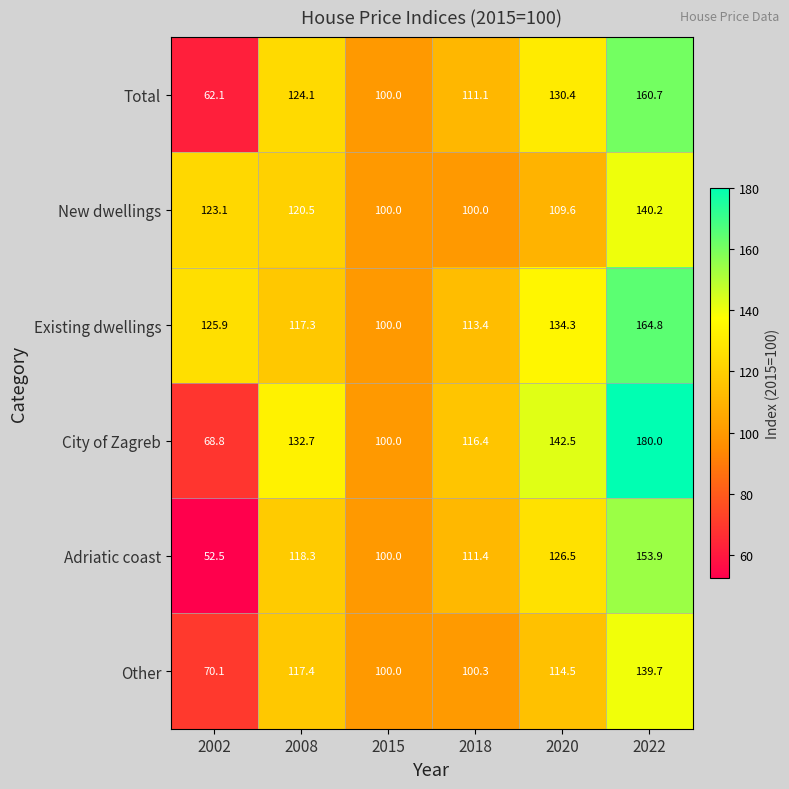

Which series has the largest total across all categories?

Existing dwellings